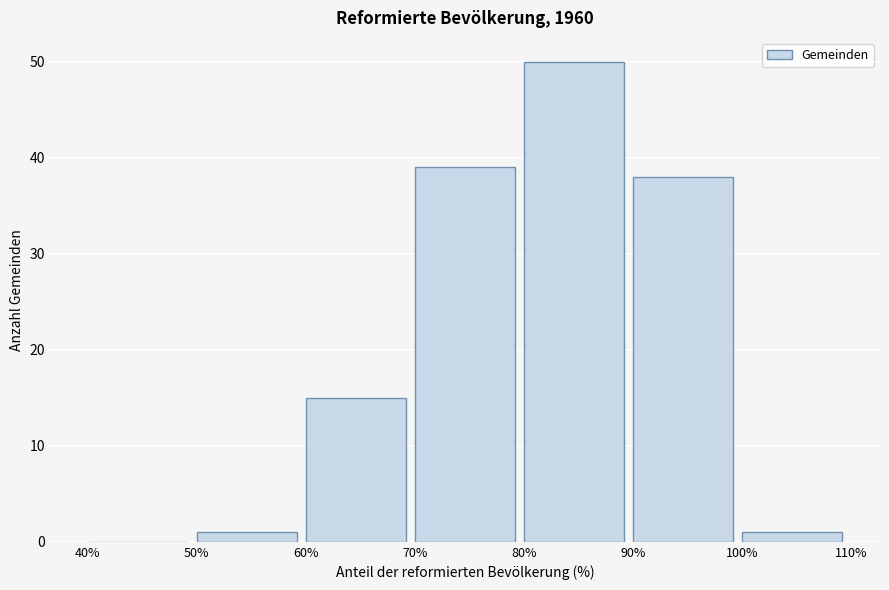

Which range on the x-axis has the tallest bar?

80% to 90%